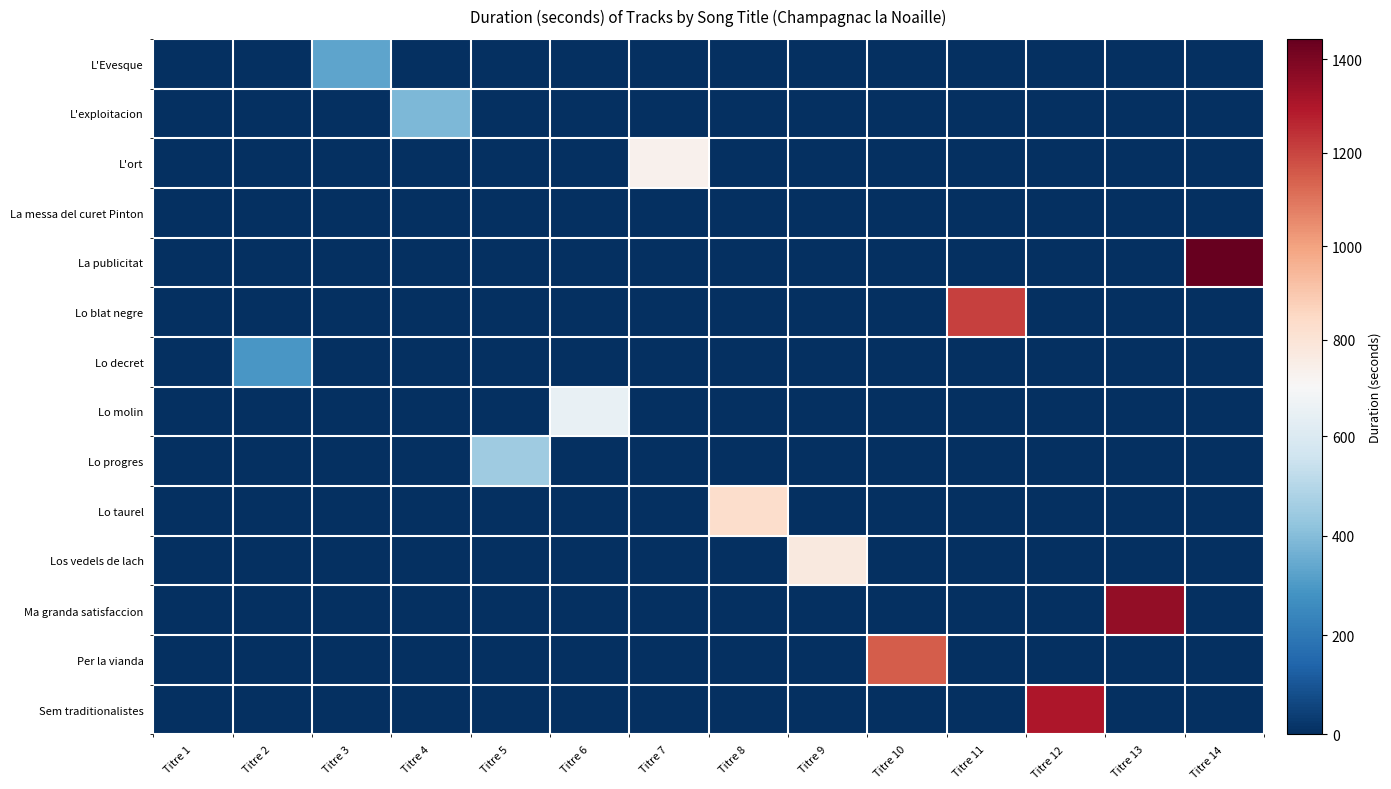

Which series changed the most between Titre 9 and Titre 13?

Ma granda satisfaccion